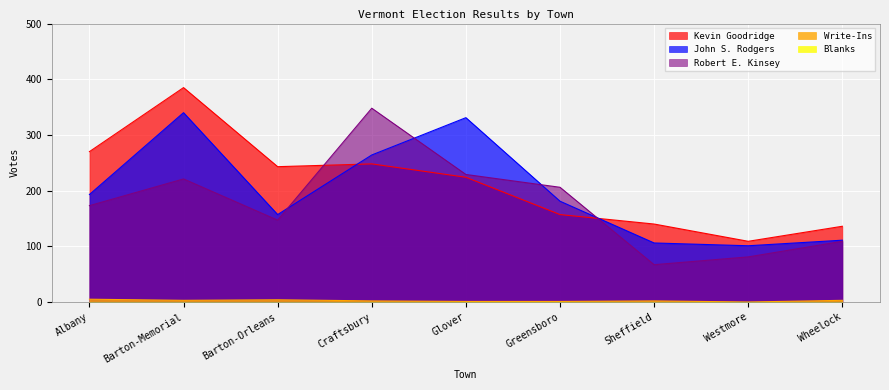

At which category does John S. Rodgers reach its first local valley?

Barton-Orleans